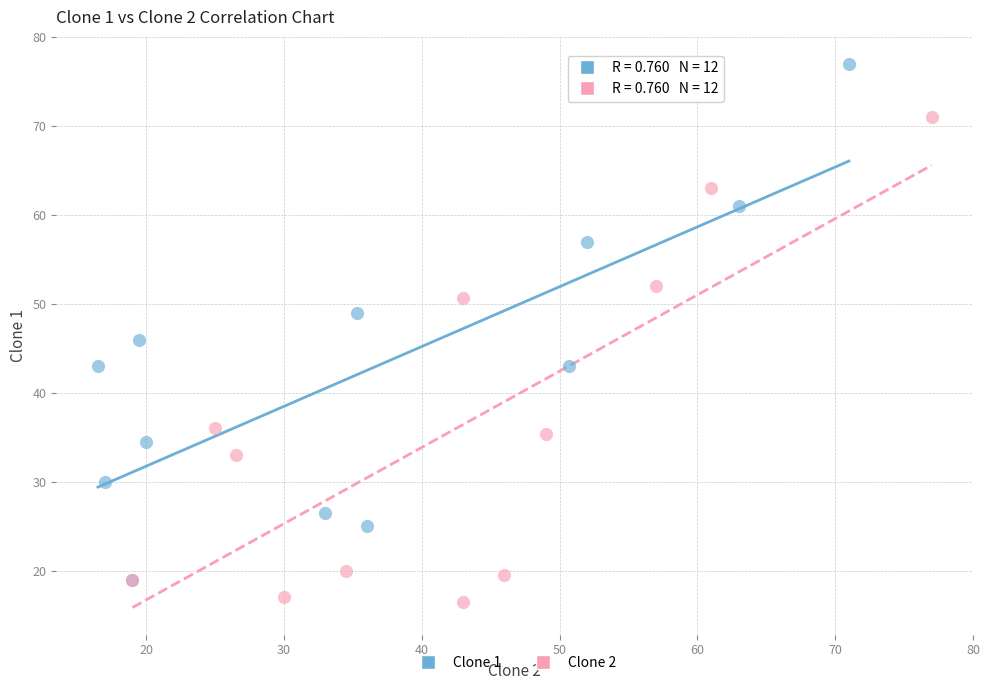

Which series has the widest spread of Y values?

Clone 1